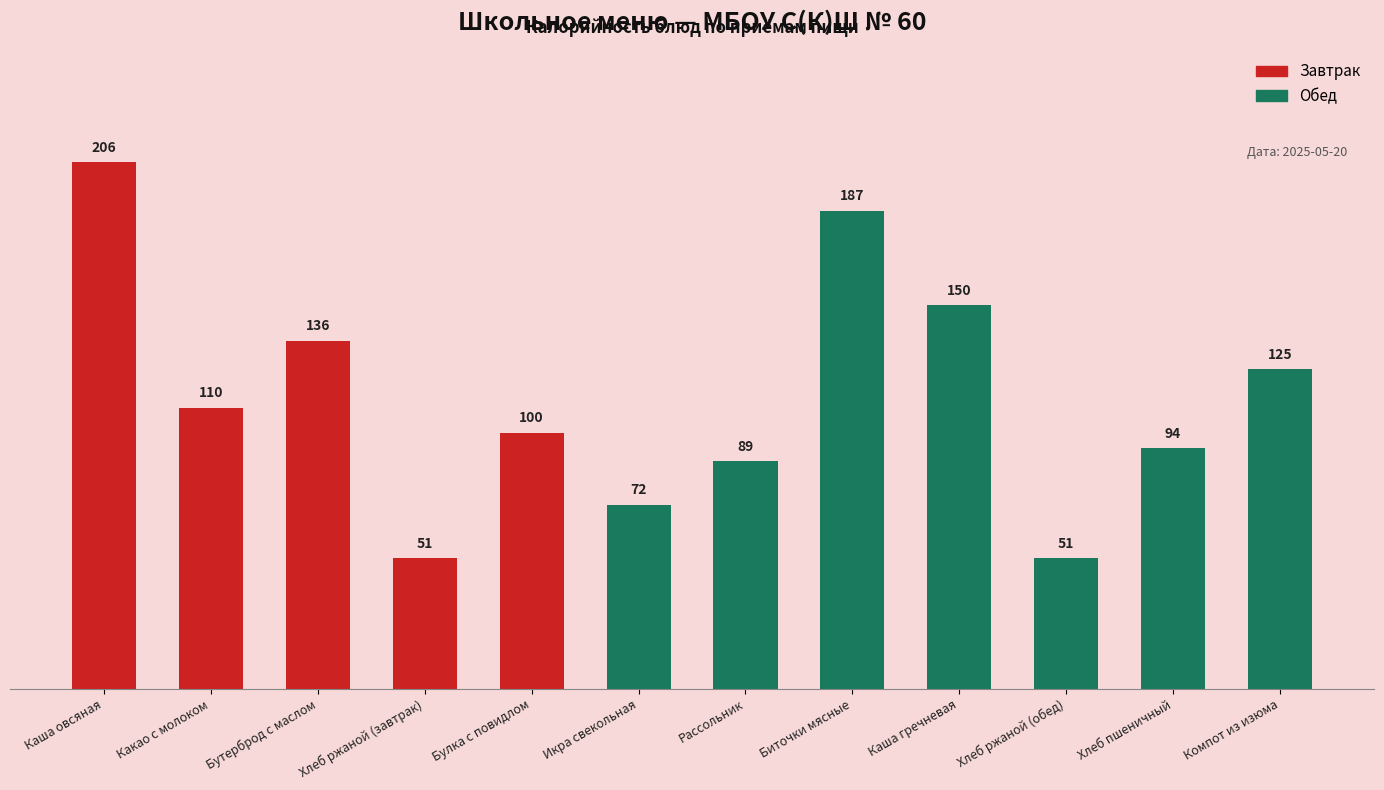

Are the bars grouped side by side (vs. stacked)?

No